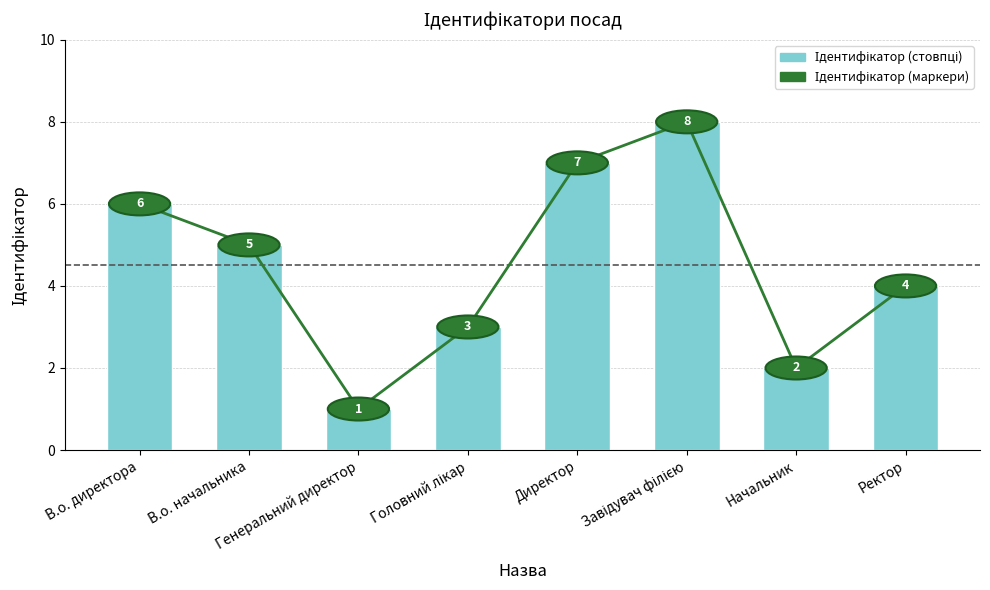

At which label does the data first exceed 5?

В.о. директора